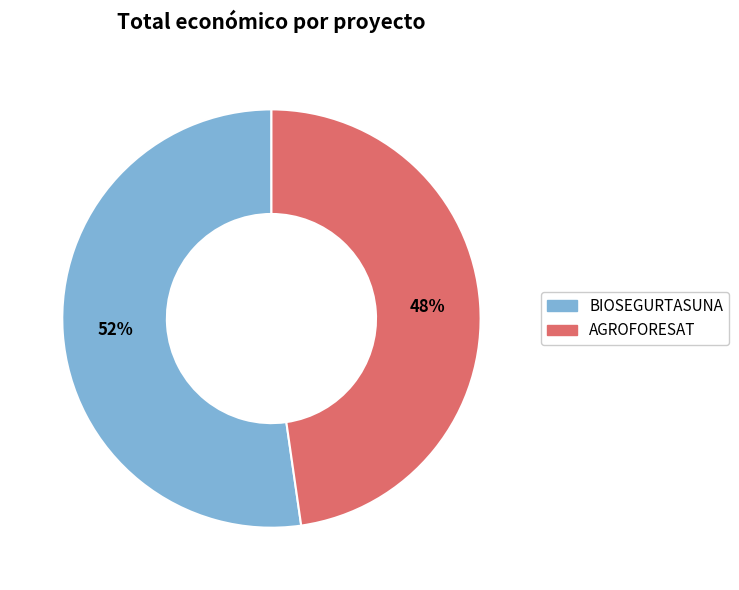

Approximately how many times larger is the value at AGROFORESAT compared to BIOSEGURTASUNA?

0.9